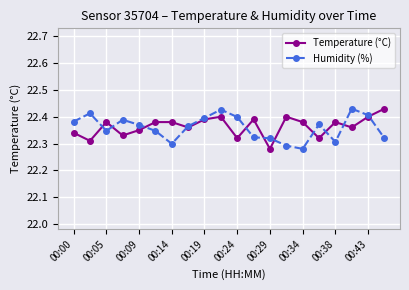

At how many categories does at least one series exceed 22?

20